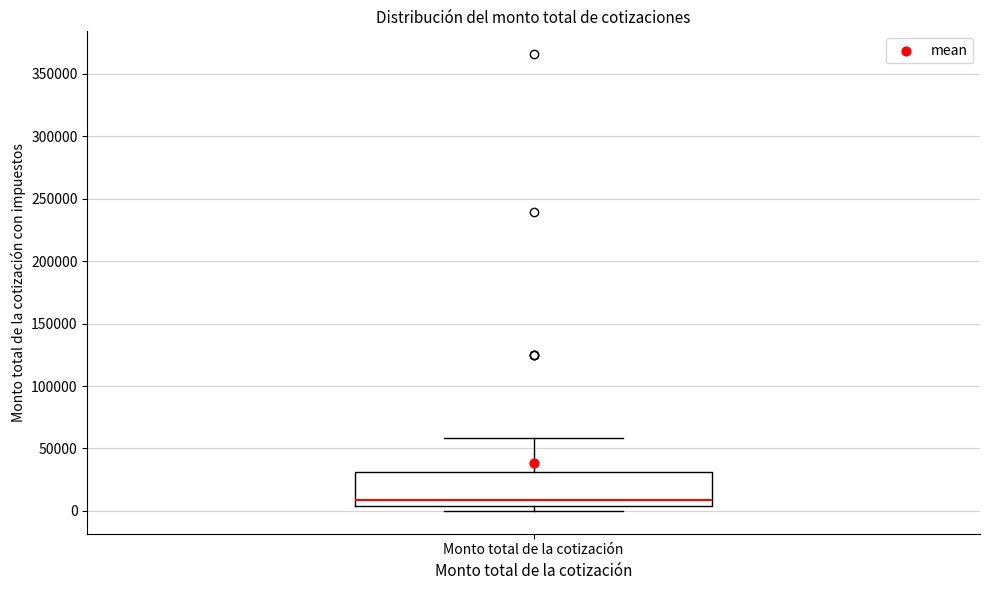

Read this box plot against the y-axis: the position of the median line, the range covered by the box, and the ends of both whiskers. The values are not printed on the chart, so give them approximately, as read against the axis.

median 10000, box 5000 to 30000, whiskers 0 to 60000